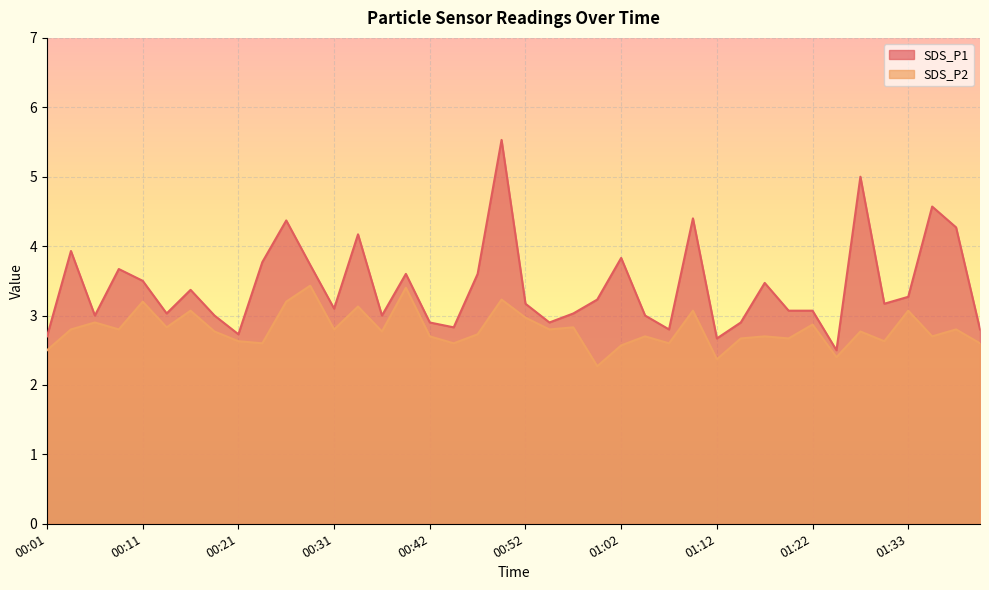

Between 00:14 and 00:45, which series saw the biggest shift?

SDS_P2